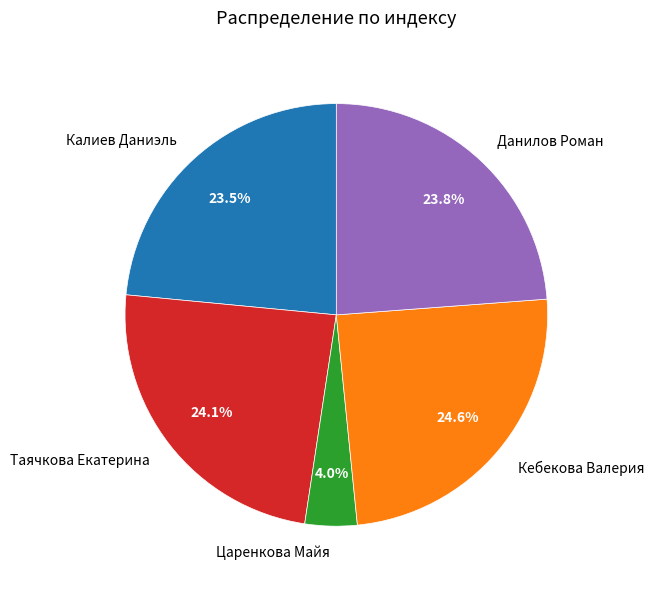

What percentage is NOT represented by Калиев Даниэль?

76.5%